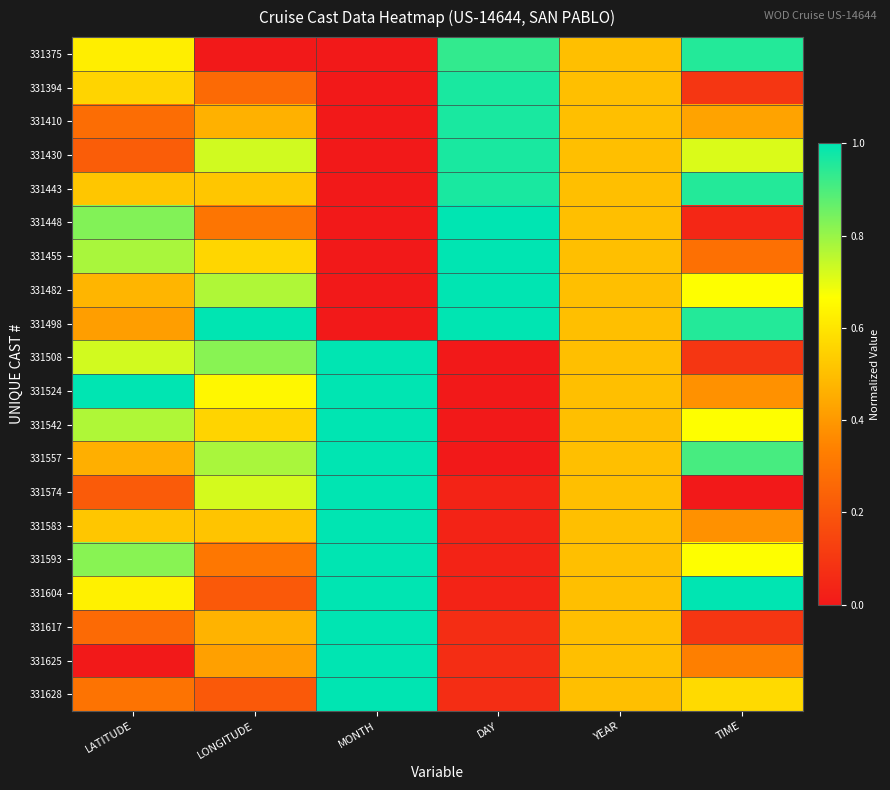

Rank the series by their maximum value, from lowest to highest.

331375, 331394, 331410, 331430, 331443, 331448, 331455, 331482, 331498, 331508, 331524, 331542, 331557, 331574, 331583, 331593, 331604, 331617, 331625, 331628